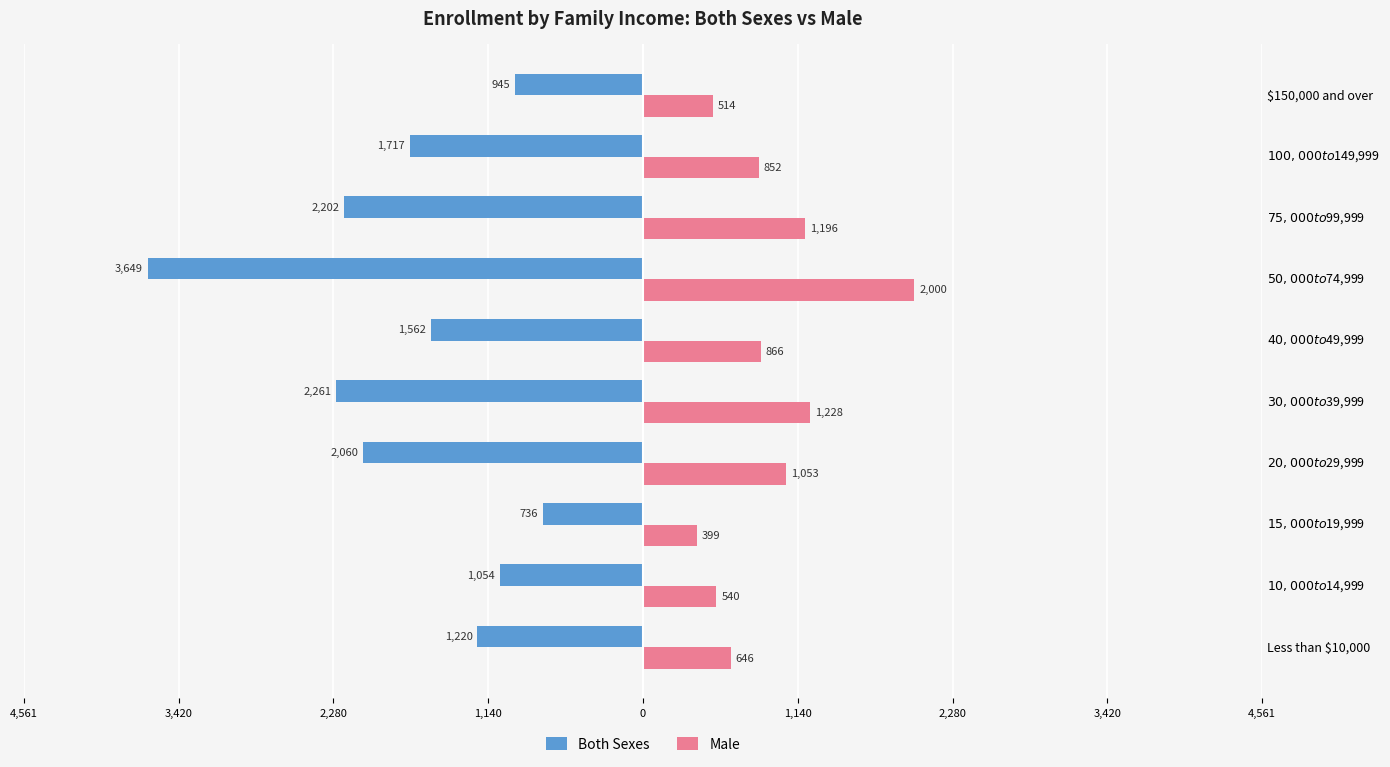

Reading left to right, transcribe all the data shown in this chart.

Both Sexes: -1220	-1054	-736	-2060	-2261	-1562	-3649	-2202	-1717	-945
Male: 646	540	399	1053	1228	866	2000	1196	852	514